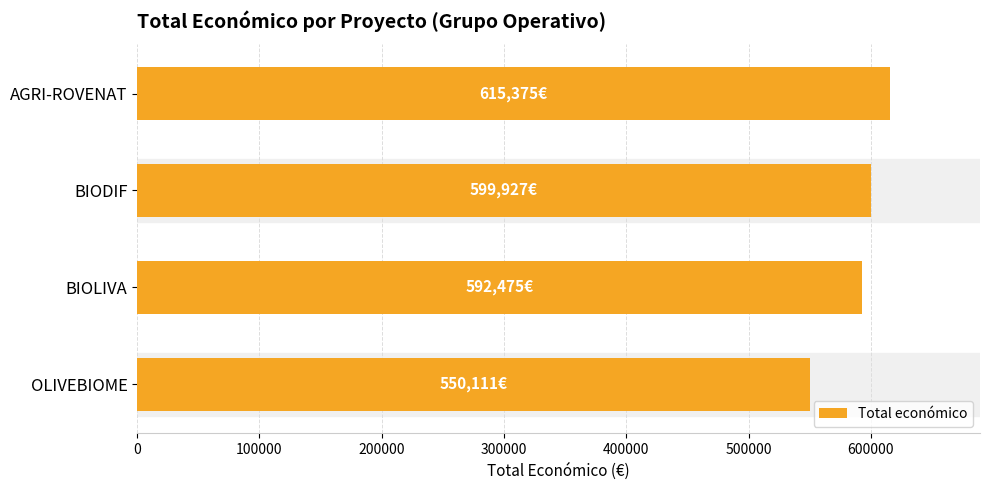

Count the number of categories in the chart.

4